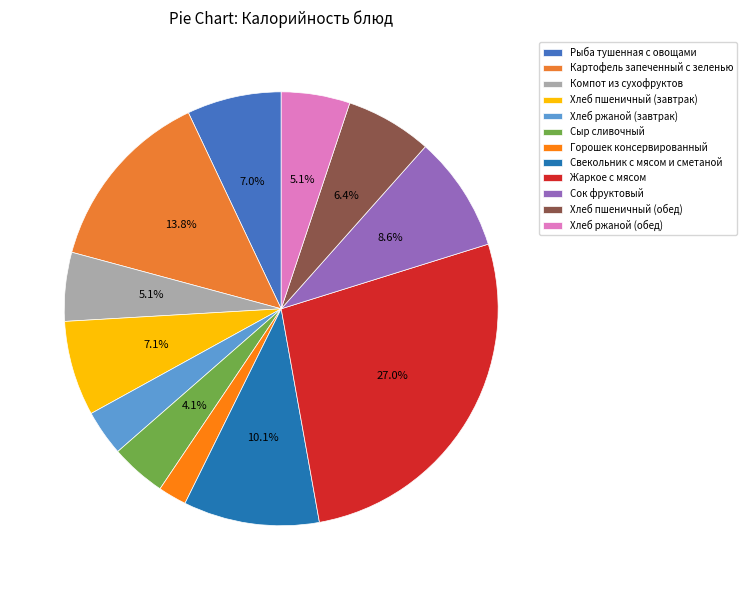

To the nearest percent, what percentage of the pie is Жаркое с мясом?

27%